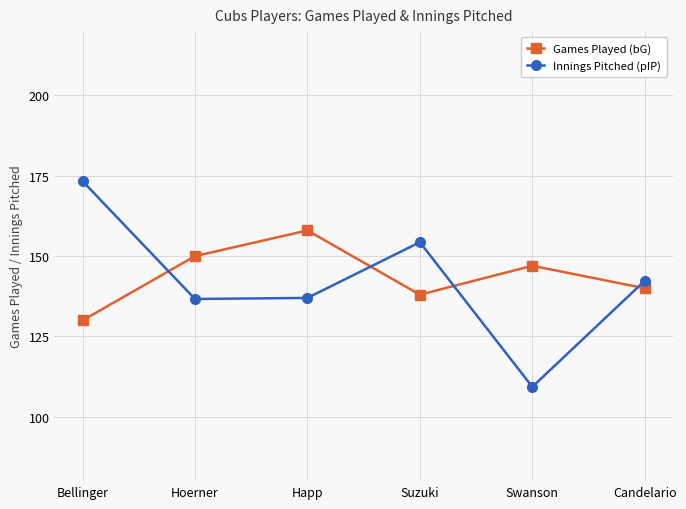

How many interior local valleys does the Innings Pitched (pIP) series have?

2